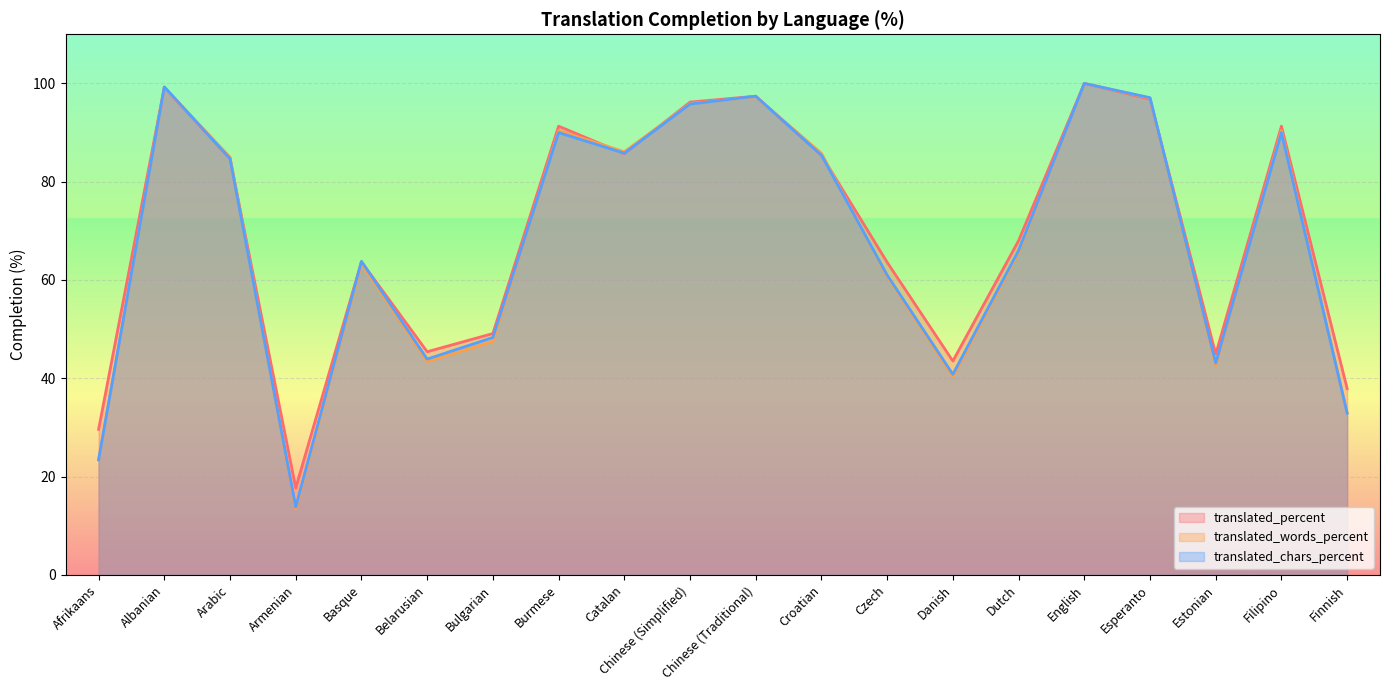

What is the label of the 4th point from the left?

Armenian